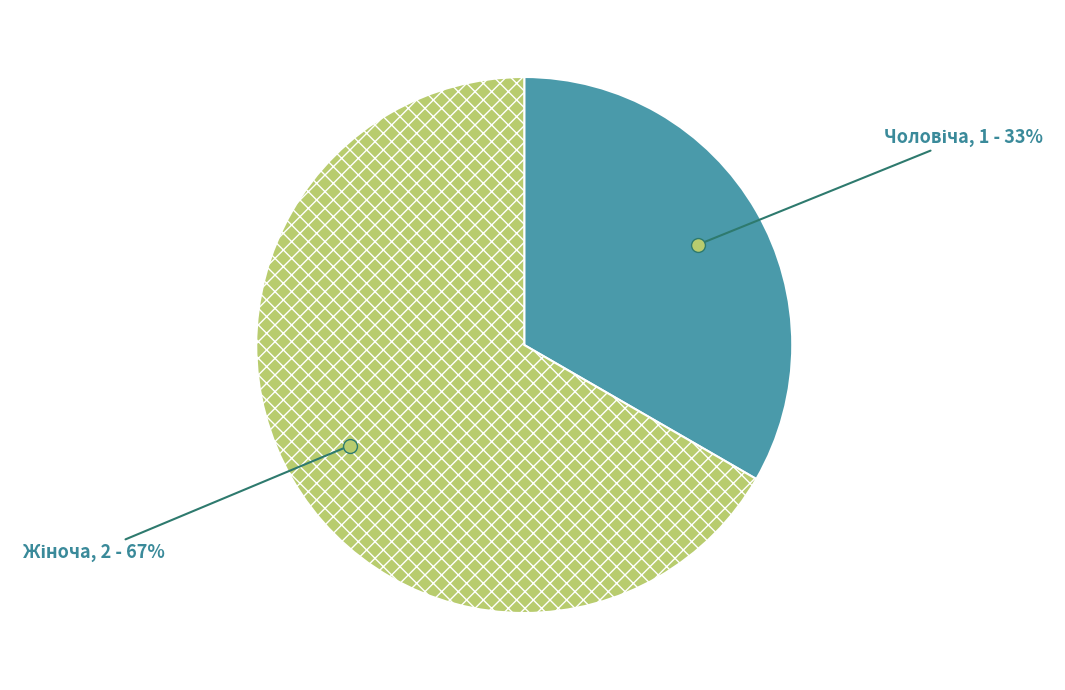

To the nearest percent, what is the average slice percentage?

50%